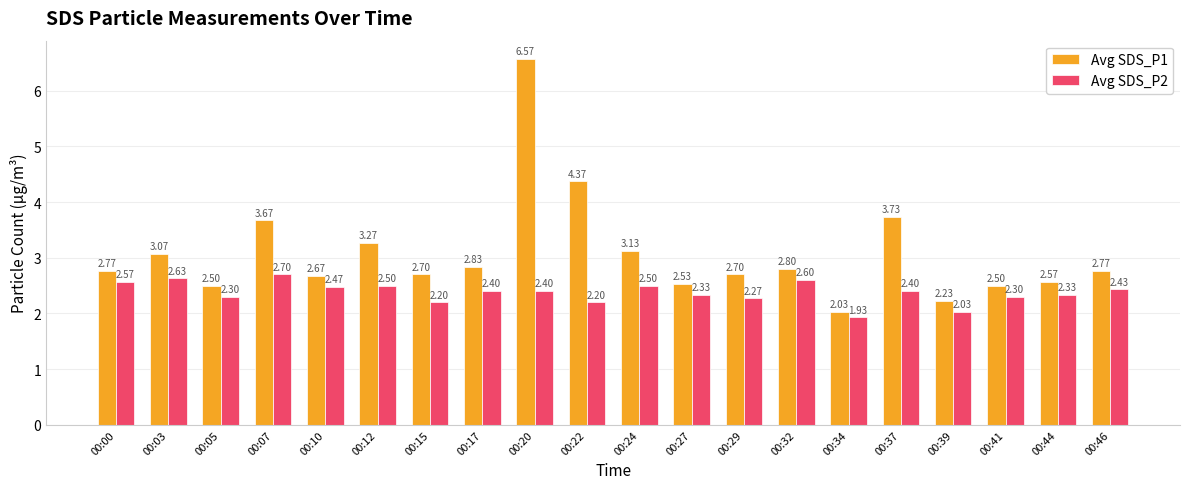

What is the total value across all series at 00:22?

6.6